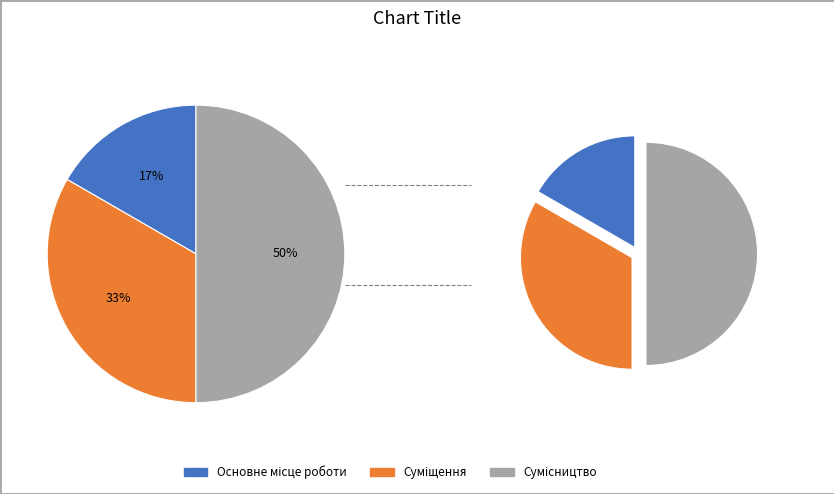

To the nearest percent, what portion does Основне місце роботи represent?

17%